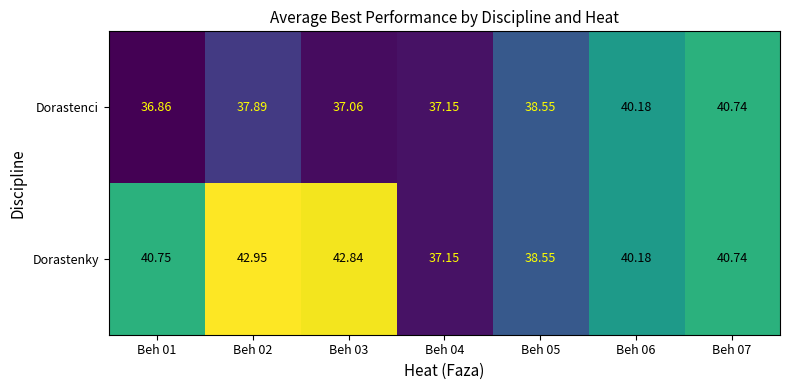

Which series has the largest total across all categories?

Dorastenky